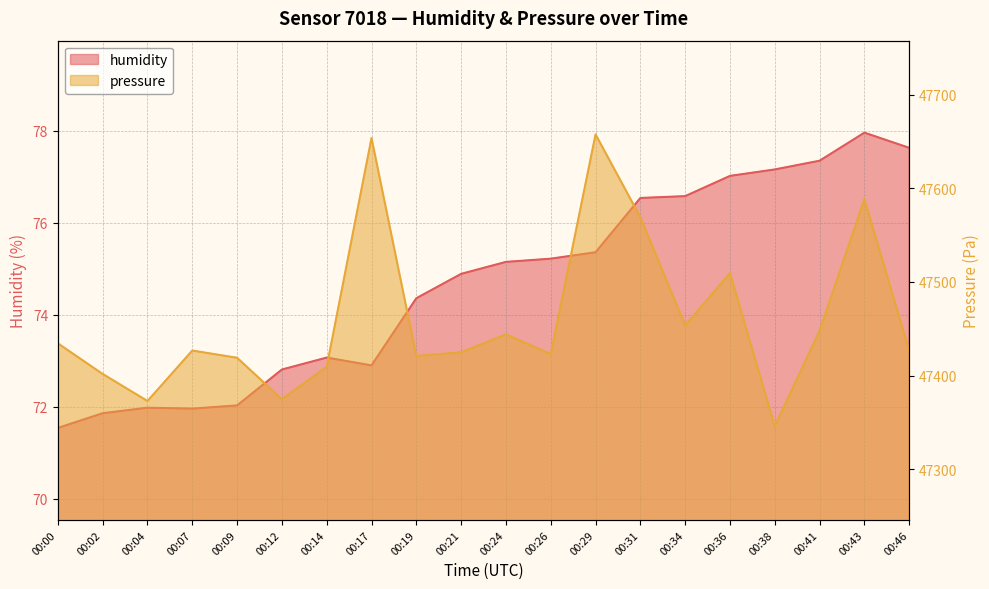

What is the spread (max minus min) of values at 00:41?

47370.6